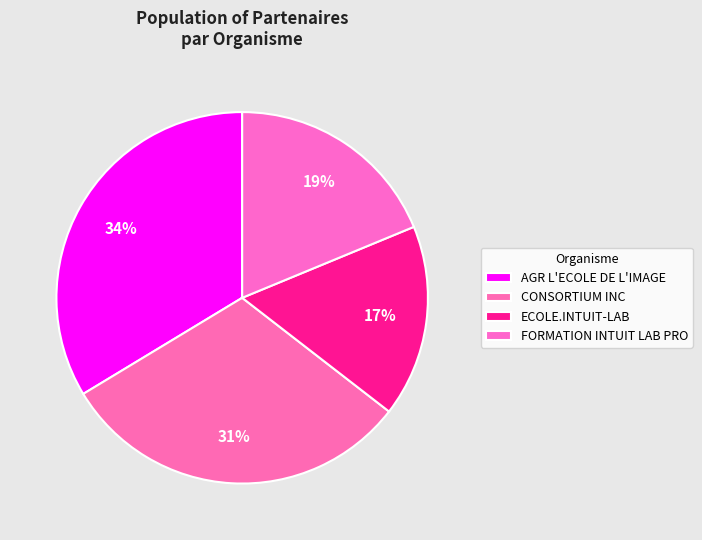

Which has a higher value, FORMATION INTUIT LAB PRO or AGR L'ECOLE DE L'IMAGE?

AGR L'ECOLE DE L'IMAGE